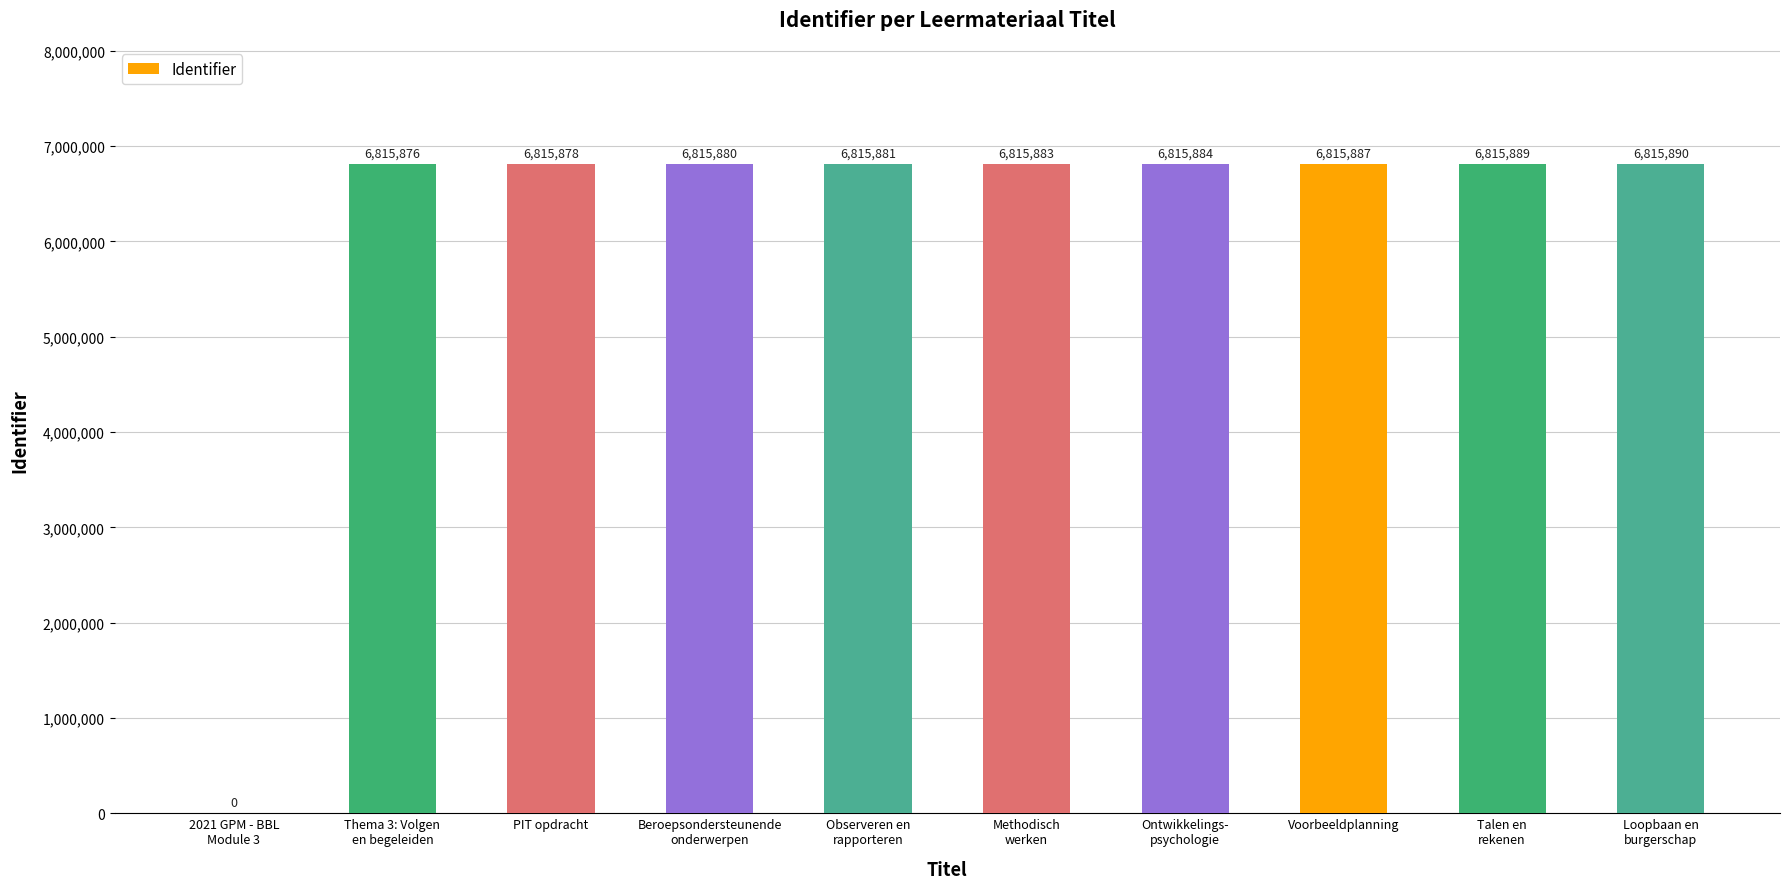

Count the number of data series in this chart.

1